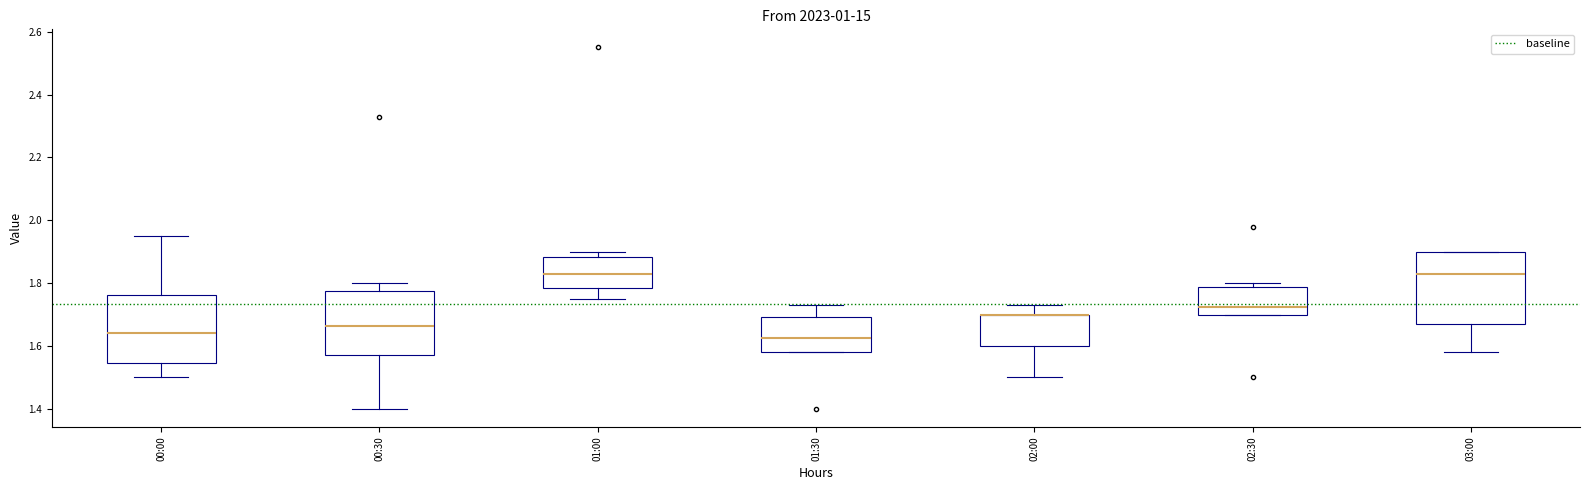

Reading left to right, transcribe this box plot: for each box, give where its median line is, the range the box spans, and where its two whiskers end, as read against the y-axis. The values are not printed on the chart, so give them approximately, as read against the axis.

00:00: median 1.64, box 1.54 to 1.76, whiskers 1.50 to 1.96
00:30: median 1.66, box 1.58 to 1.78, whiskers 1.40 to 1.80
01:00: median 1.84, box 1.78 to 1.88, whiskers 1.76 to 1.90
01:30: median 1.62, box 1.58 to 1.70, whiskers 1.58 to 1.74
02:00: median 1.70 (drawn on the box's upper edge), box 1.60 to 1.70, whiskers 1.50 to 1.74
02:30: median 1.72, box 1.70 to 1.78, whiskers 1.70 to 1.80
03:00: median 1.84, box 1.68 to 1.90, whiskers 1.58 to 1.90